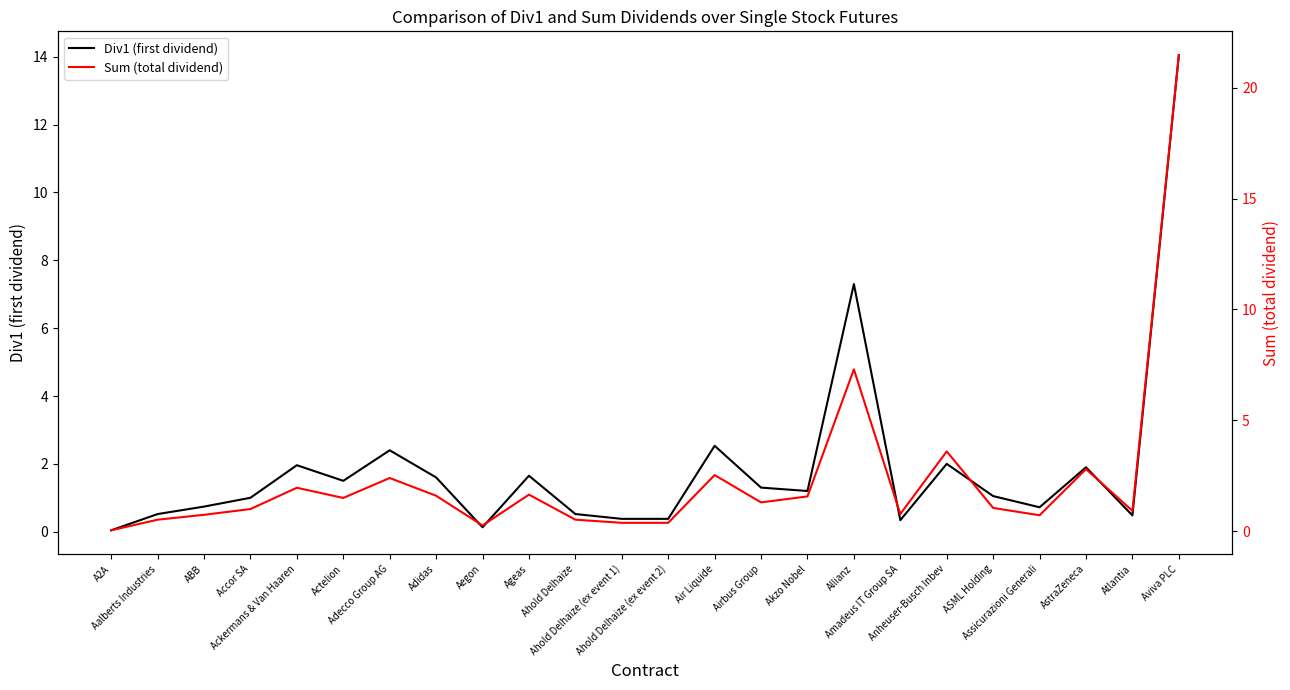

What is the difference between the maximum and minimum values in the Sum (total dividend) series?

21.4